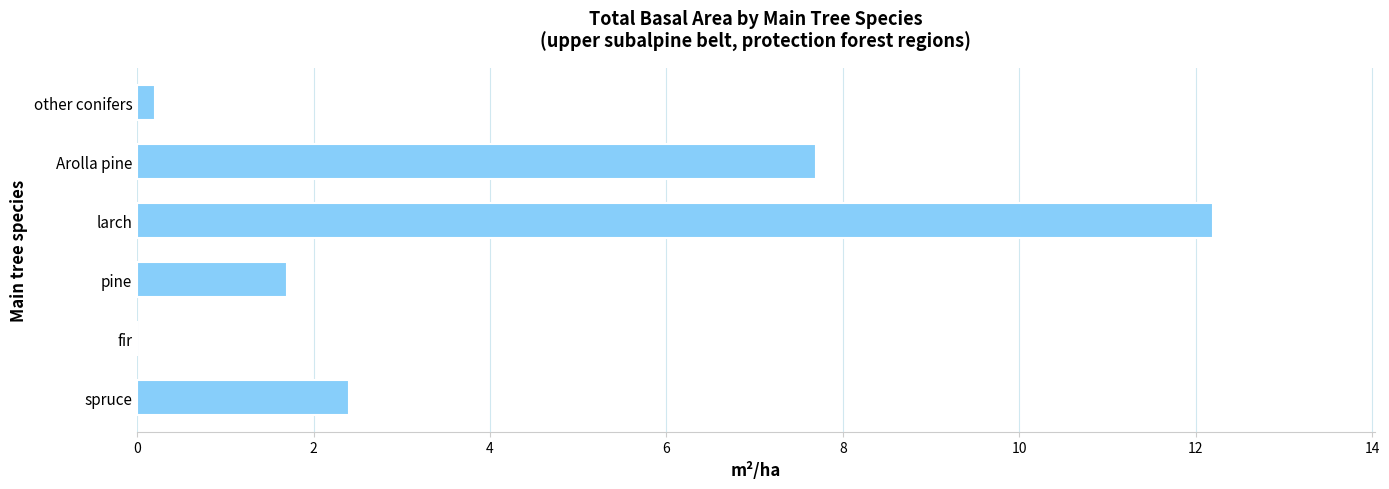

What is the sum of all values?

24.2